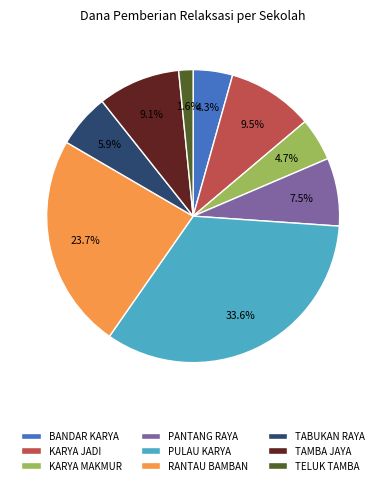

Is there any slice that represents more than half of the pie?

No